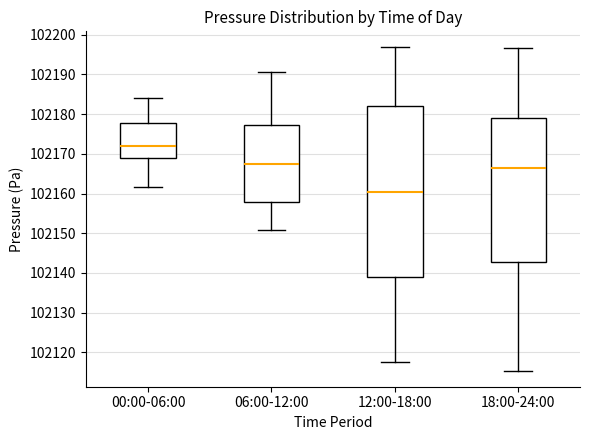

Reading left to right, transcribe this box plot: for each box, give where its median line is, the range the box spans, and where its two whiskers end, as read against the y-axis. The values are not printed on the chart, so give them approximately, as read against the axis.

00:00-06:00: median 102172, box 102169 to 102178, whiskers 102162 to 102184
06:00-12:00: median 102168, box 102158 to 102177, whiskers 102151 to 102191
12:00-18:00: median 102161, box 102139 to 102182, whiskers 102118 to 102197
18:00-24:00: median 102166, box 102143 to 102179, whiskers 102115 to 102197